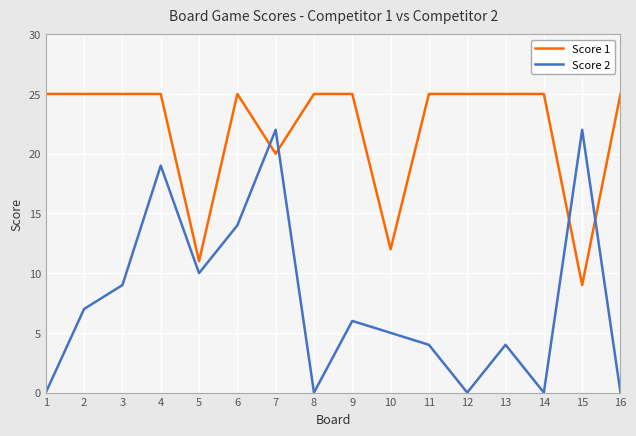

Which series has the largest total across all categories?

Score 1